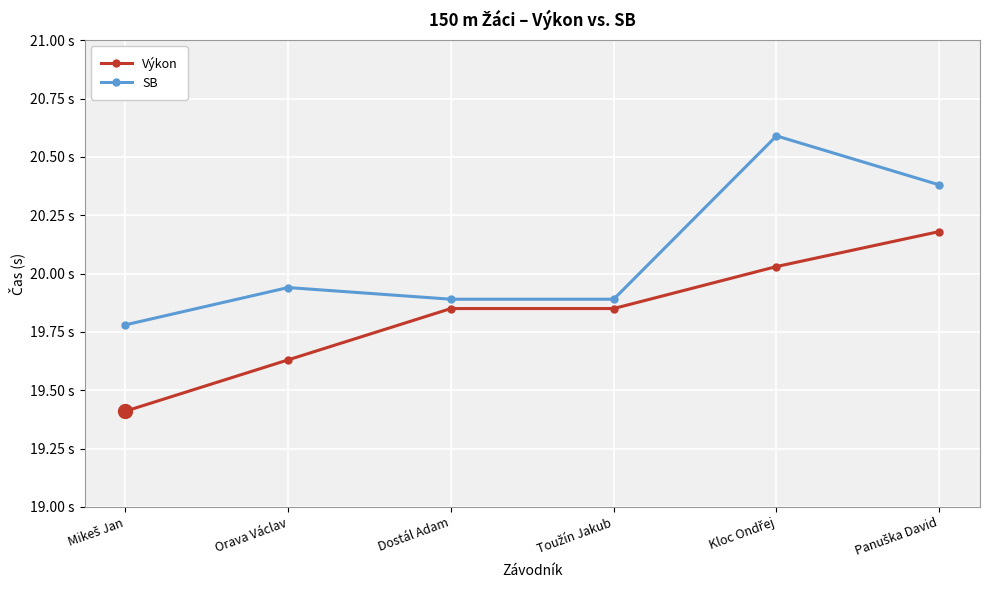

List the series in order of their peak value, highest first.

SB, Výkon